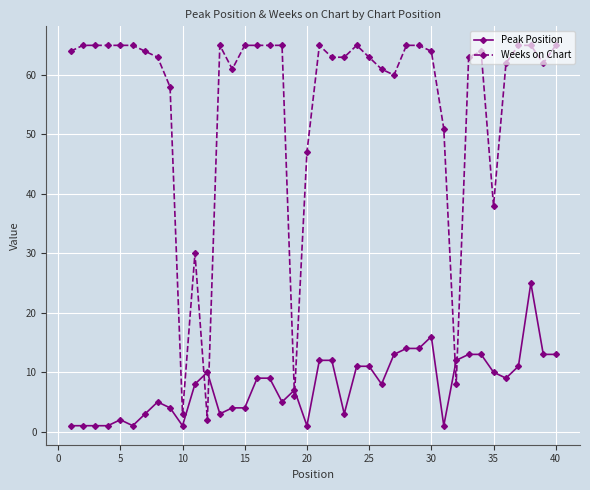

What is the value of the Peak Position point at the 27th from the left?

13